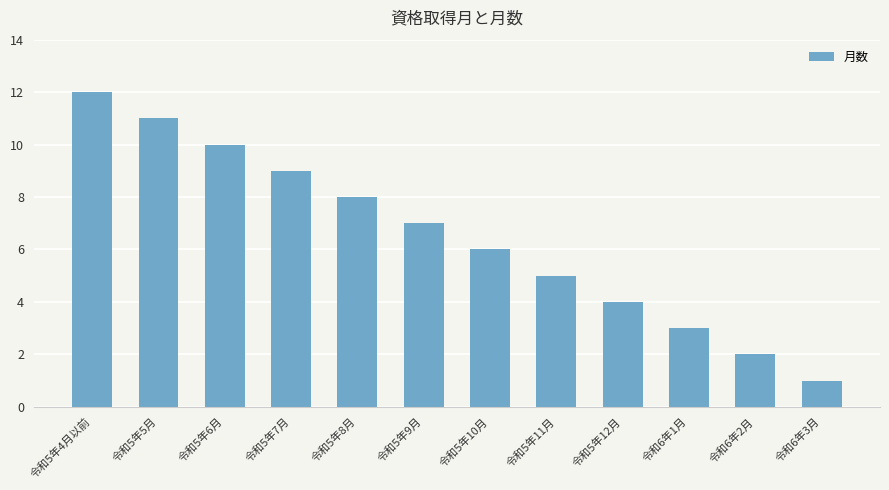

Rank the categories by value from lowest to highest.

令和6年3月, 令和6年2月, 令和6年1月, 令和5年12月, 令和5年11月, 令和5年10月, 令和5年9月, 令和5年8月, 令和5年7月, 令和5年6月, 令和5年5月, 令和5年4月以前